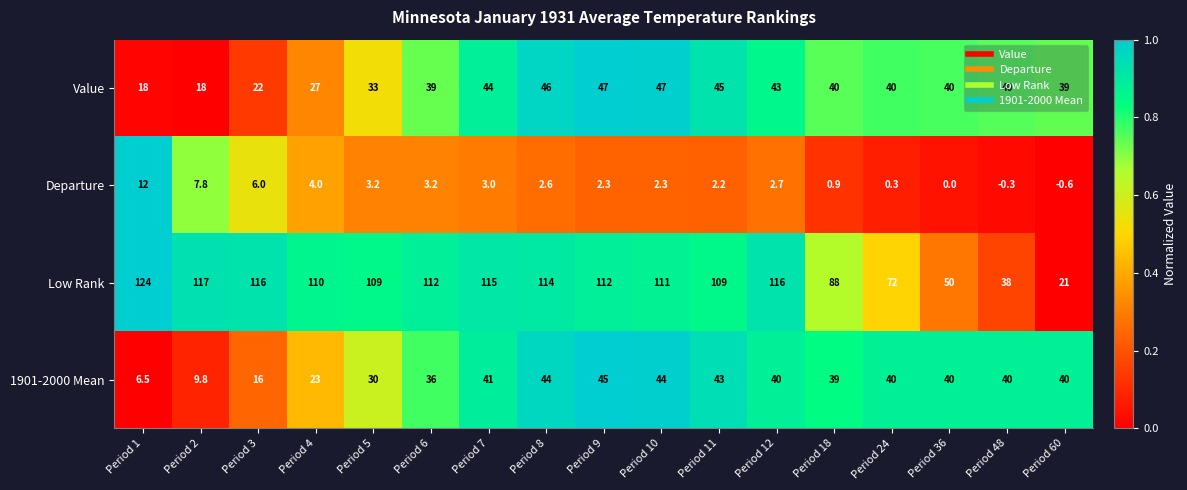

What is the total value across all series at Period 12?

201.7